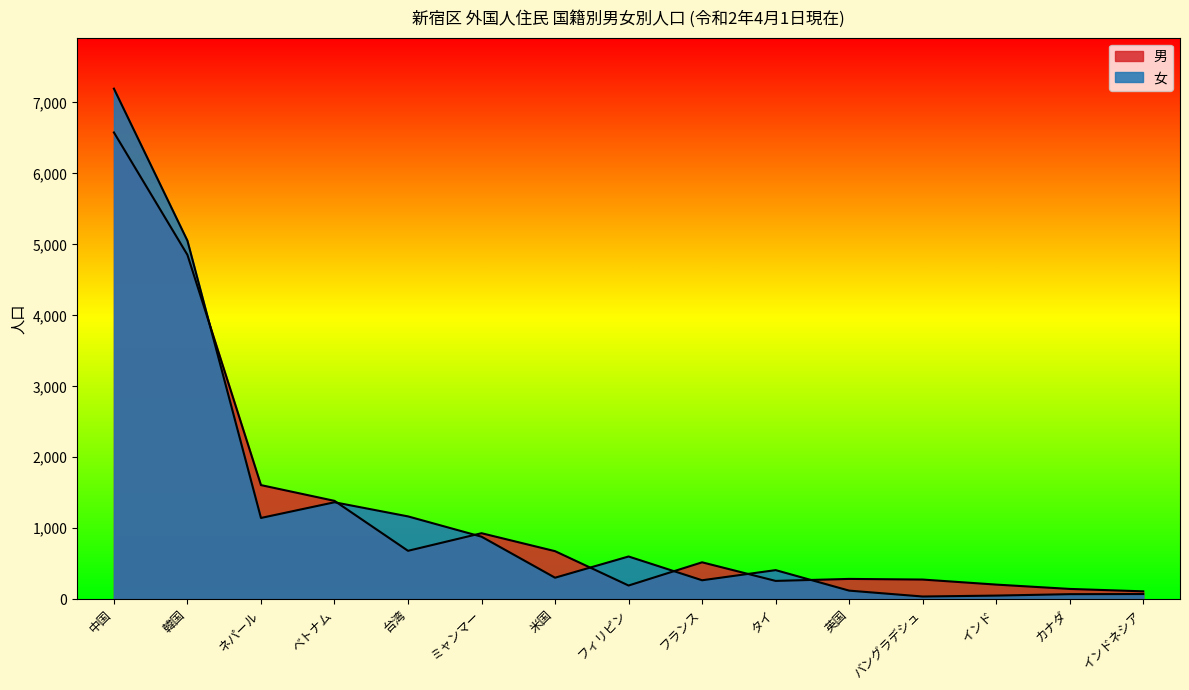

Reading left to right, list all the values displayed in this chart.

男: 中国=6577	韓国=4852	ネパール=1608	ベトナム=1386	台湾=682	ミャンマー=930	米国=677	フィリピン=193	フランス=520	タイ=258	英国=286	バングラデシュ=277	インド=206	カナダ=145	インドネシア=111
女: 中国=7194	韓国=5051	ネパール=1145	ベトナム=1366	台湾=1167	ミャンマー=881	米国=303	フィリピン=602	フランス=267	タイ=410	英国=121	バングラデシュ=38	インド=51	カナダ=71	インドネシア=73